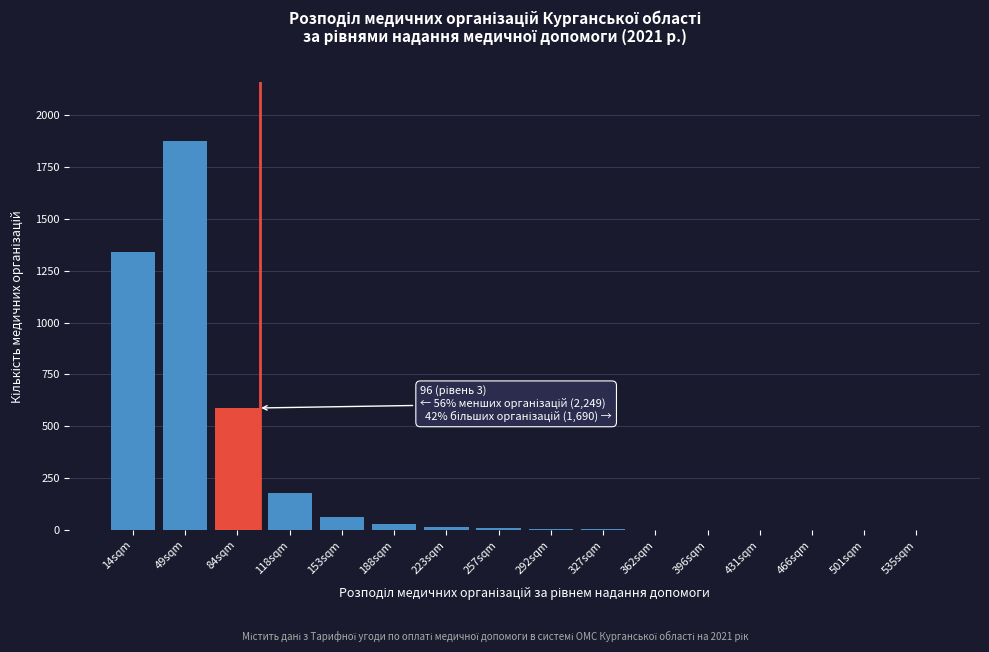

Which has a higher value, 501sqm or 153sqm?

153sqm